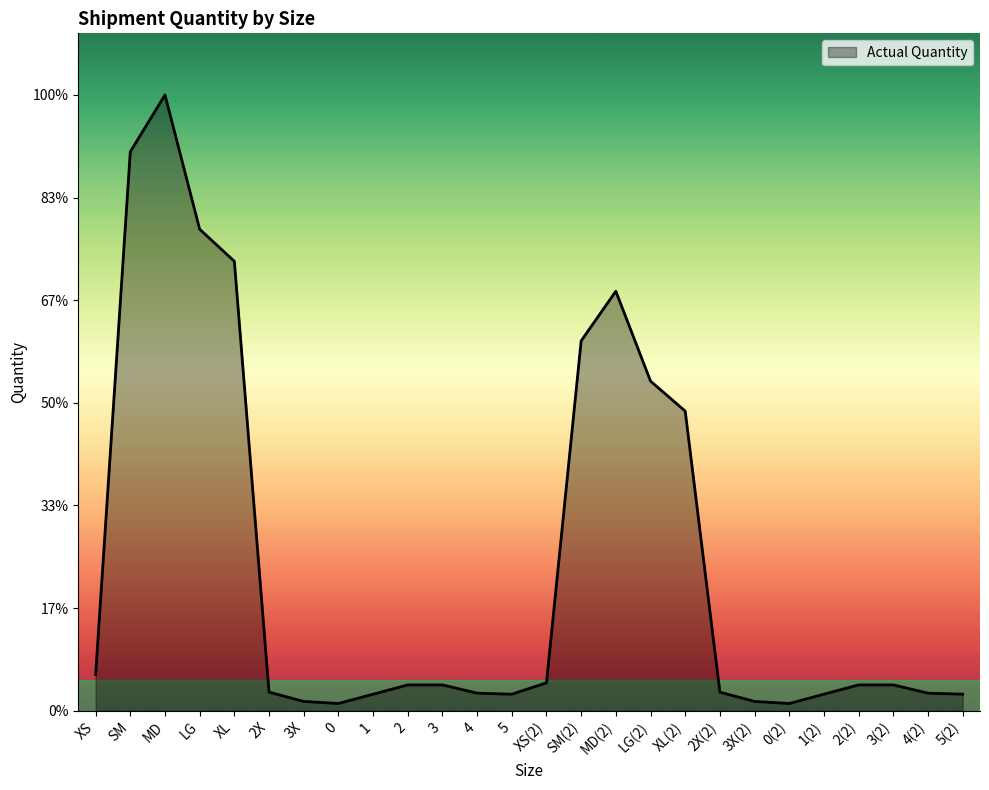

Does the chart have visible grid lines?

No